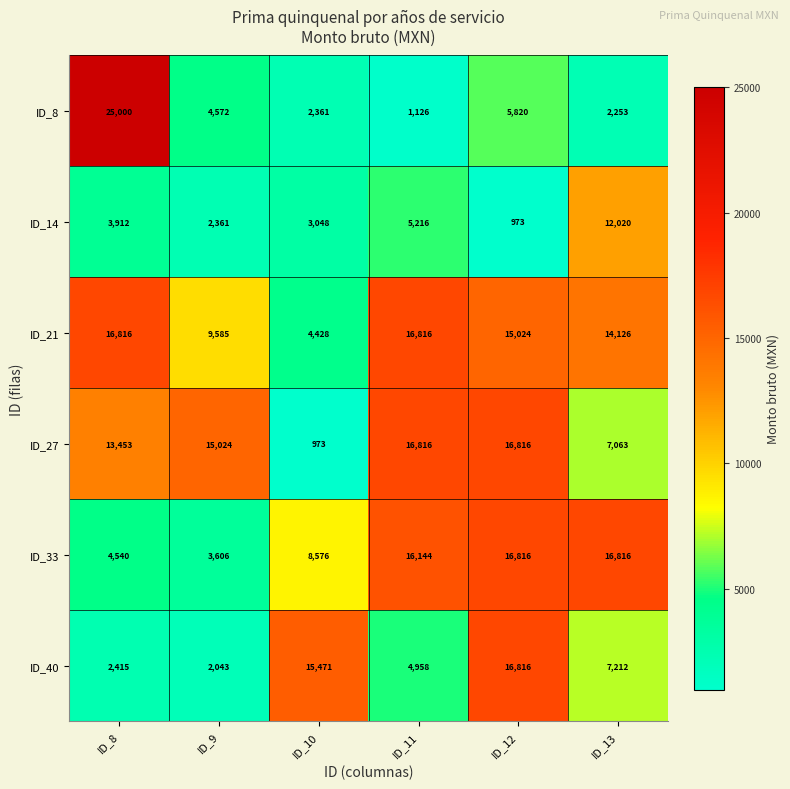

Is it true that ID_14 equals 2361 at ID_9?

True